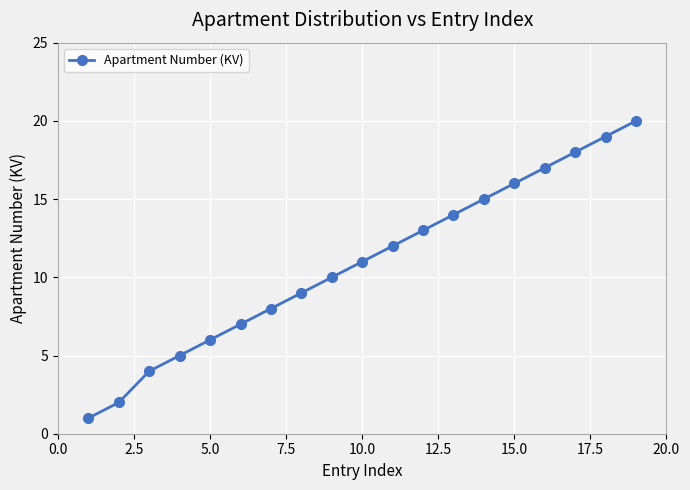

What is the greatest value displayed?

20